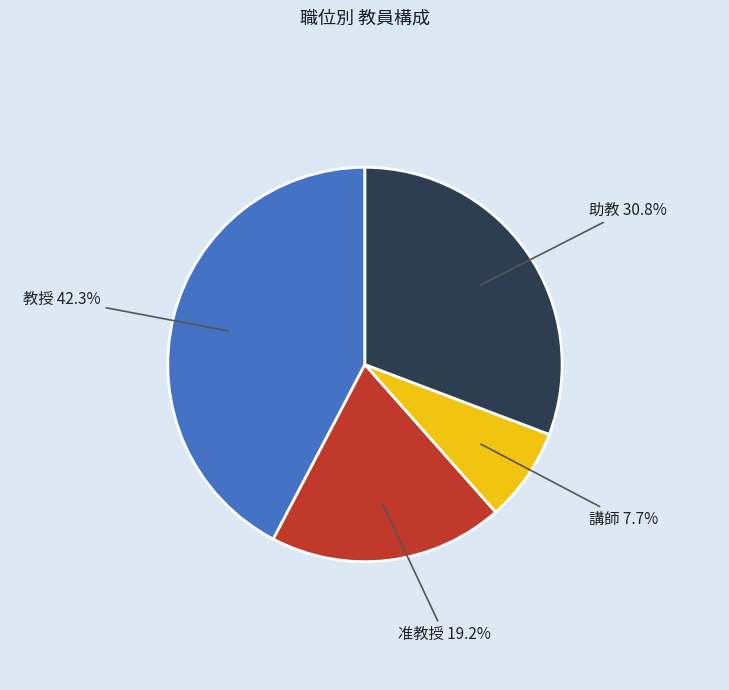

Which category has the biggest portion of the pie?

教授